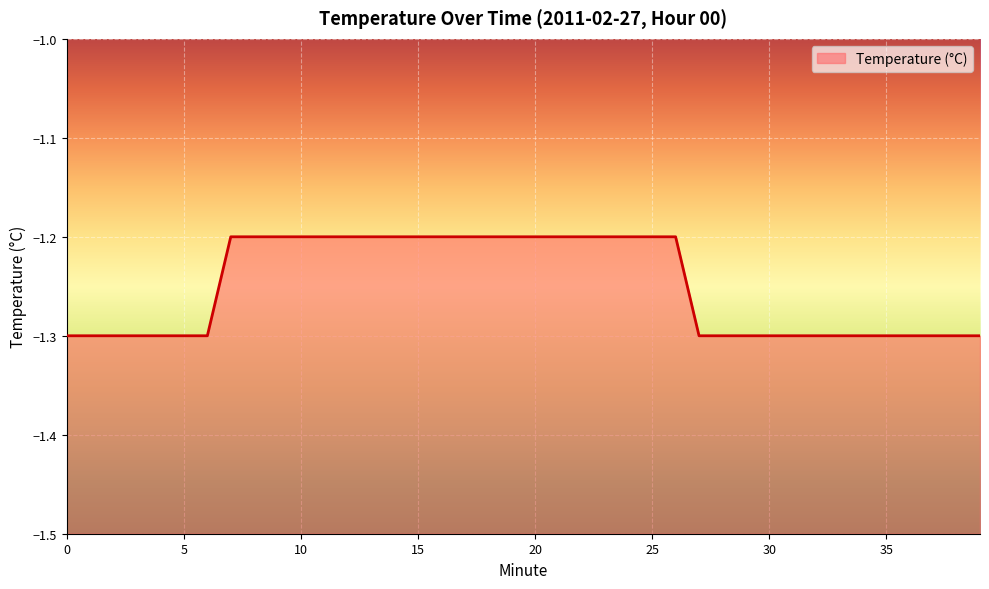

List the labels in order of value, largest first.

7, 8, 9, 10, 11, 12, 13, 14, 15, 16, 17, 18, 19, 20, 21, 22, 23, 24, 25, 26, 0, 1, 2, 3, 4, 5, 6, 27, 28, 29, 30, 31, 32, 33, 34, 35, 36, 37, 38, 39